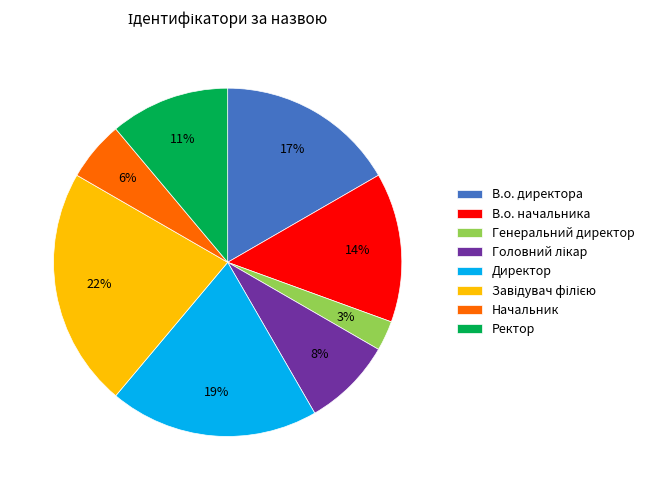

True or false: Ректор accounts for 18% of the total.

False